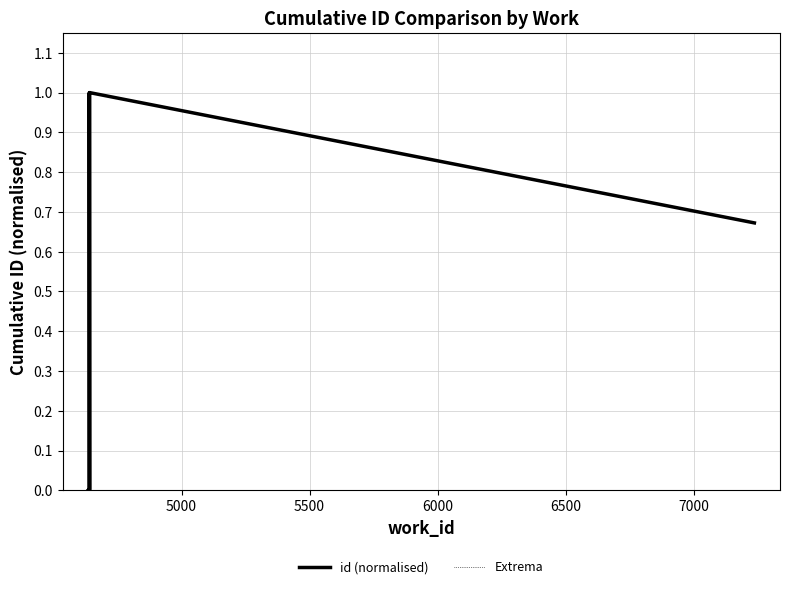

True or false: id (normalised) and Extrema intersect in this chart.

False